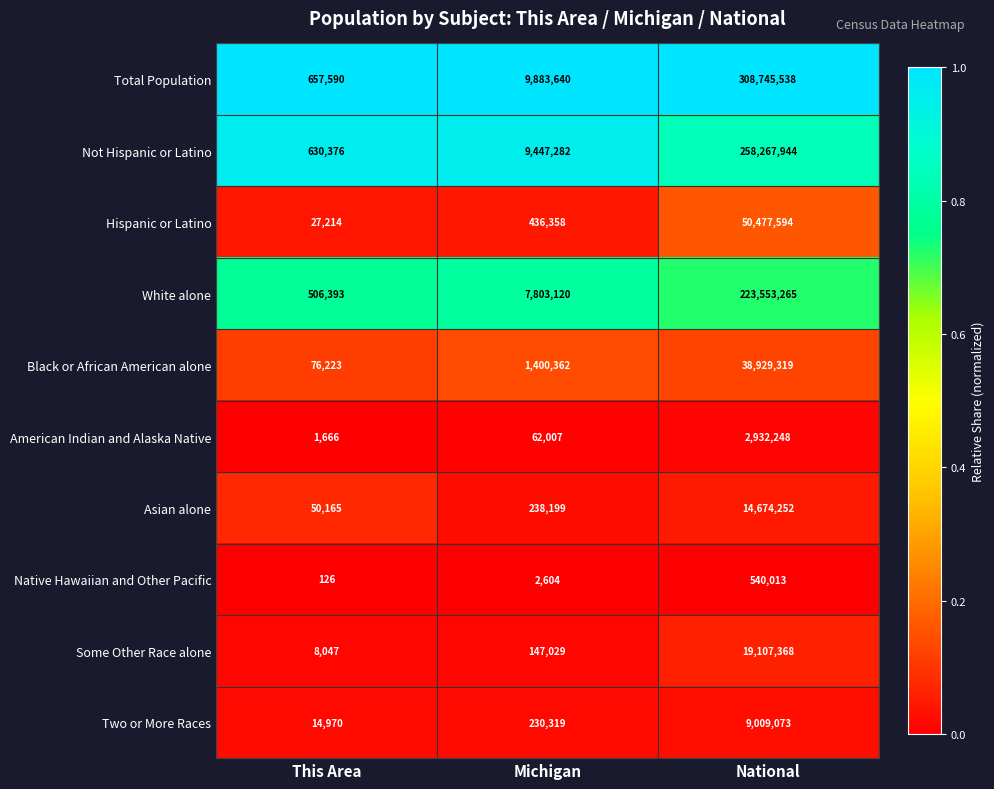

The Asian alone series shows 79105 at Michigan. True or false?

False